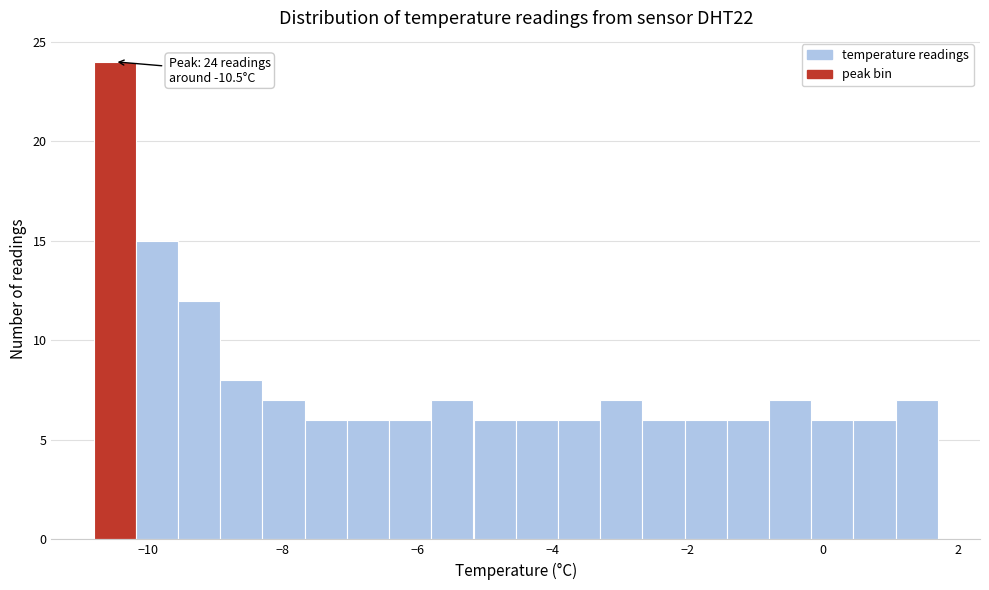

Around what value on the x-axis is the tallest bar? Give the approximate position of its centre, as read against the axis.

-10.4